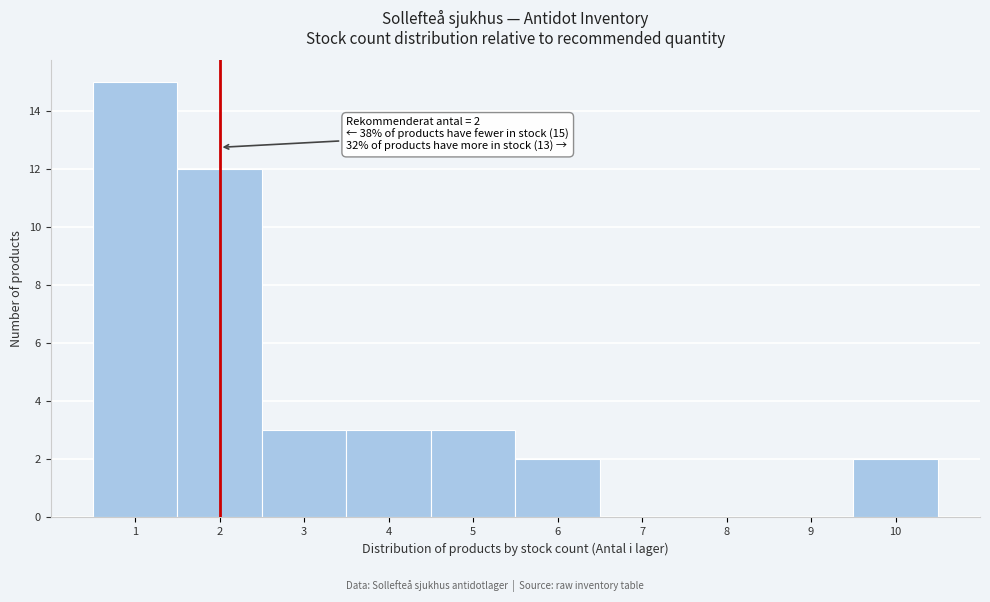

Over which range of the x-axis is the bar tallest?

0.5 to 1.5